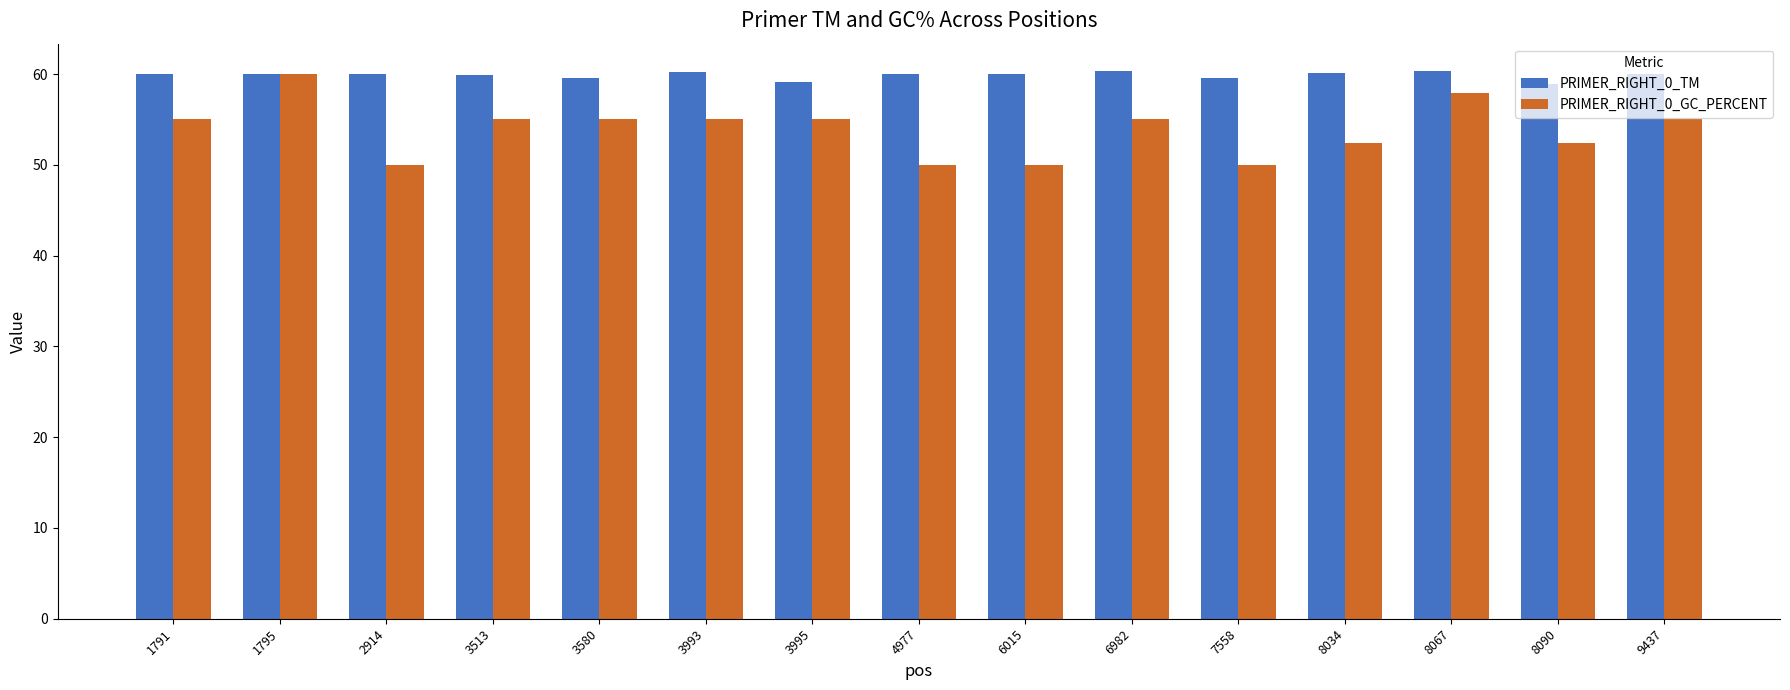

What are all the series names shown in the legend?

PRIMER_RIGHT_0_TM, PRIMER_RIGHT_0_GC_PERCENT